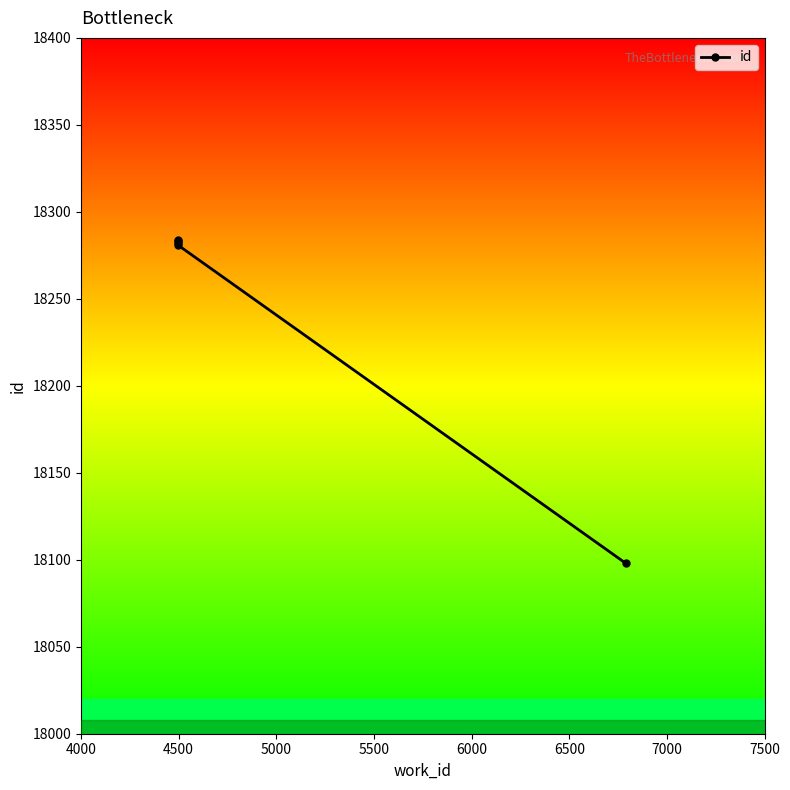

What is the value of the 4th point from the left?

18283